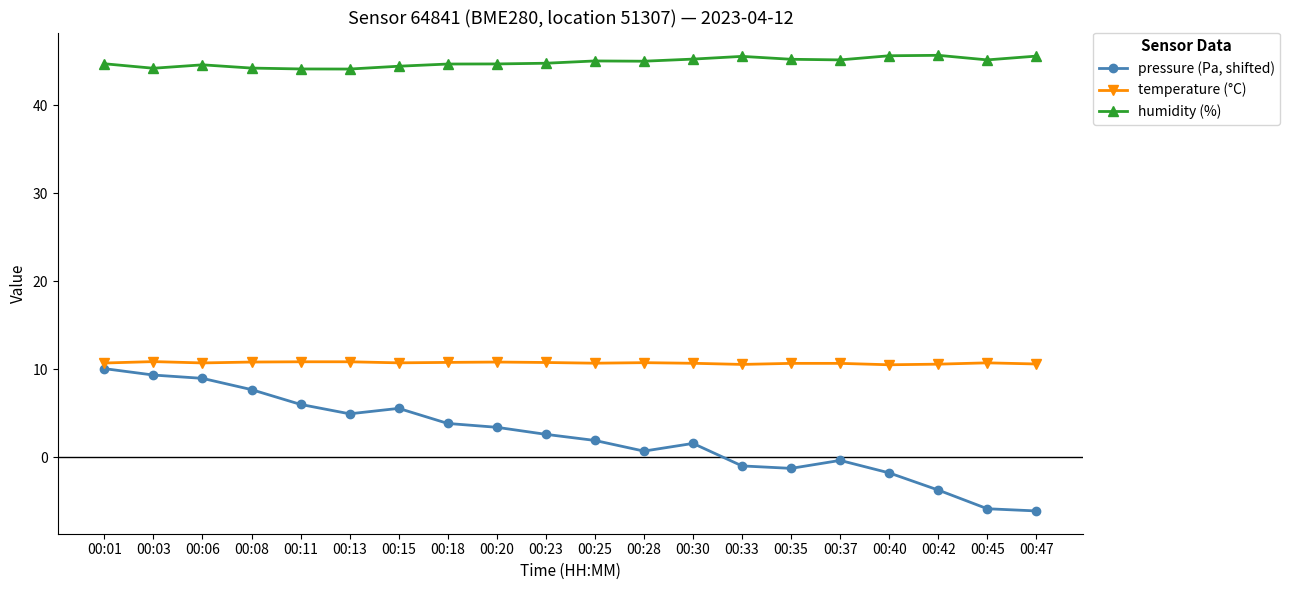

What is the maximum value shown in the chart?

45.7